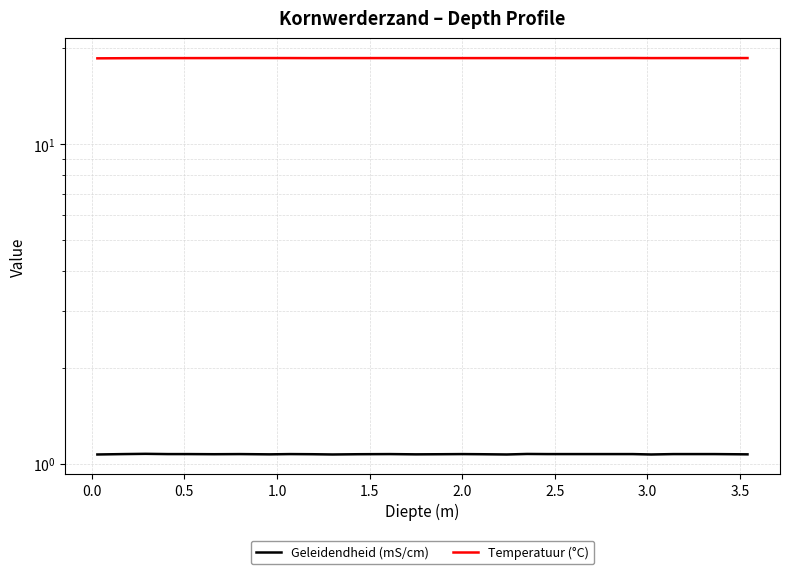

Count the number of categories in the chart.

29